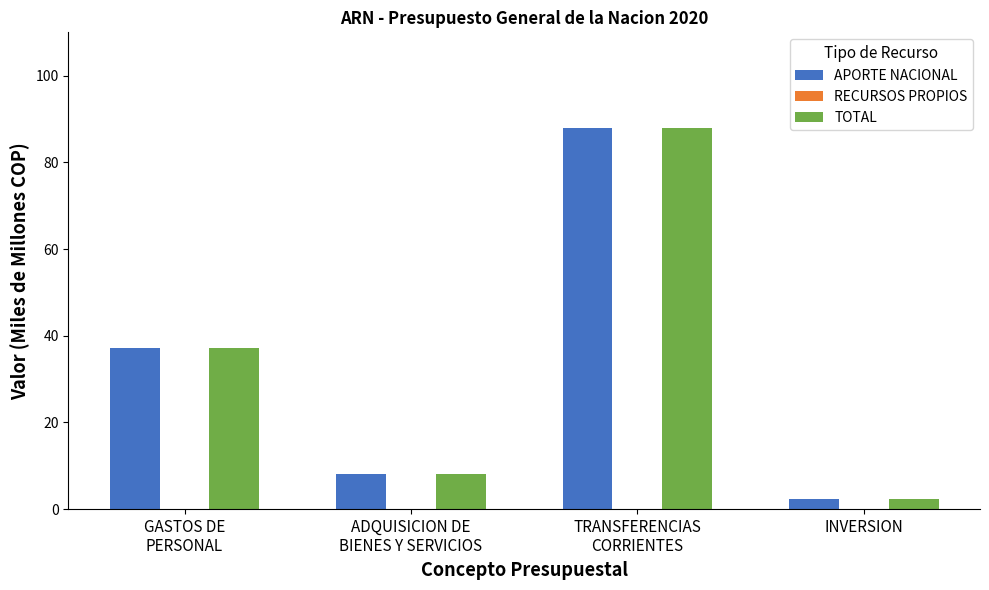

Does the chart contain stacked bars?

No